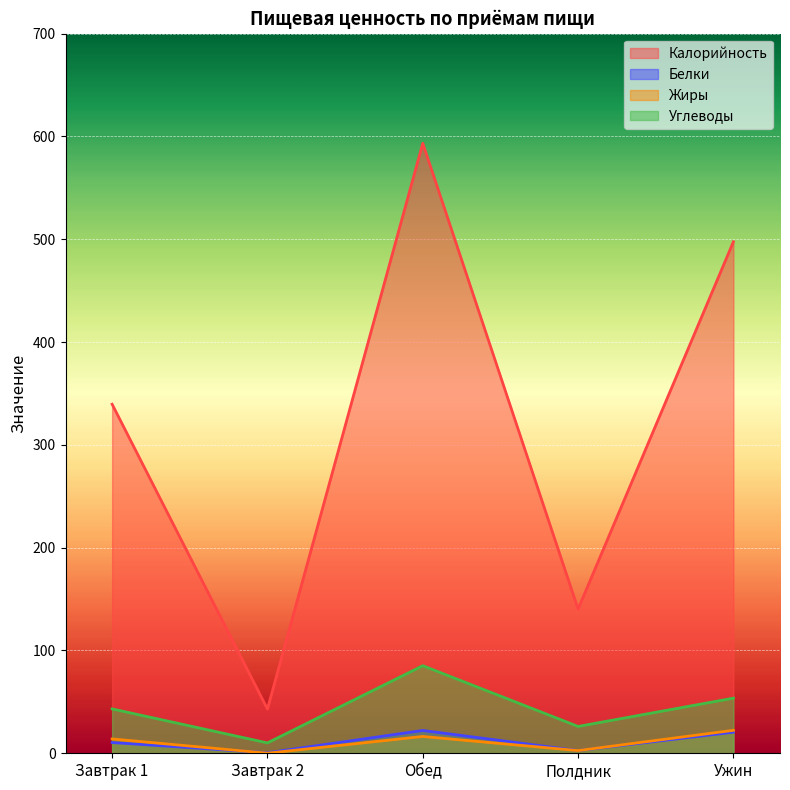

The value of Белки at Завтрак 1 is 10.4. True or false?

True